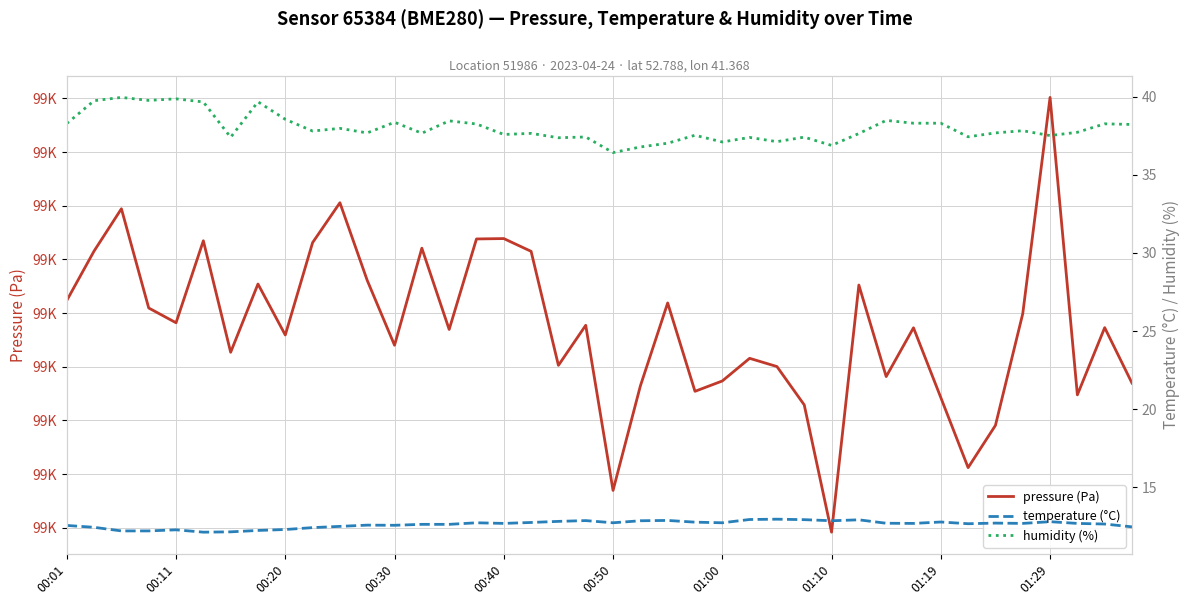

What is the approximate value of pressure (Pa) at 14?

99476.9